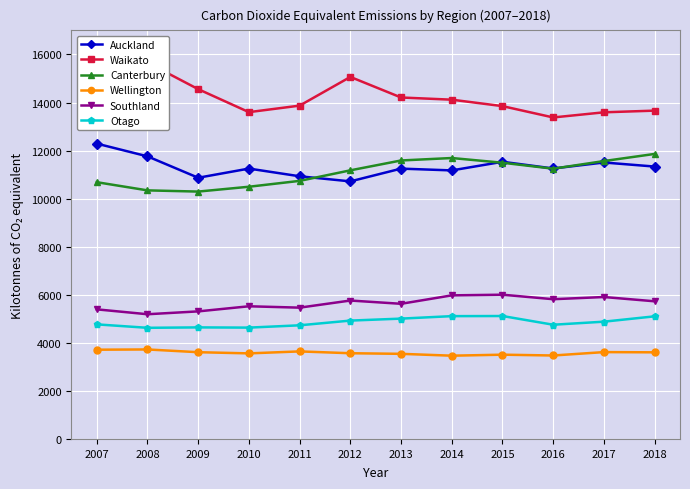

What is the total value across all series at 2009?

49323